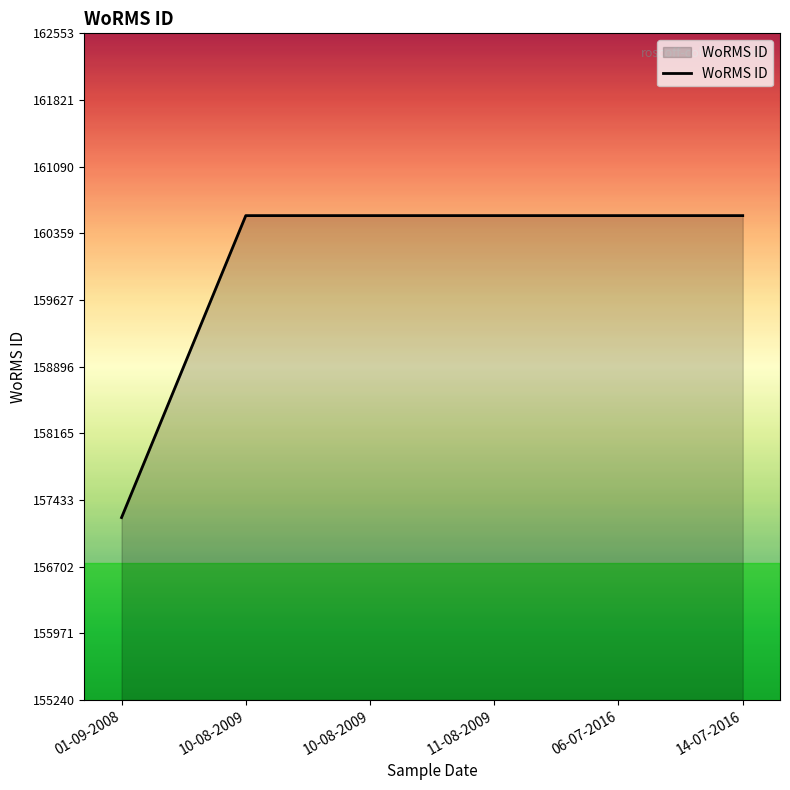

Read the value at 06-07-2016, to the nearest 50.

160550